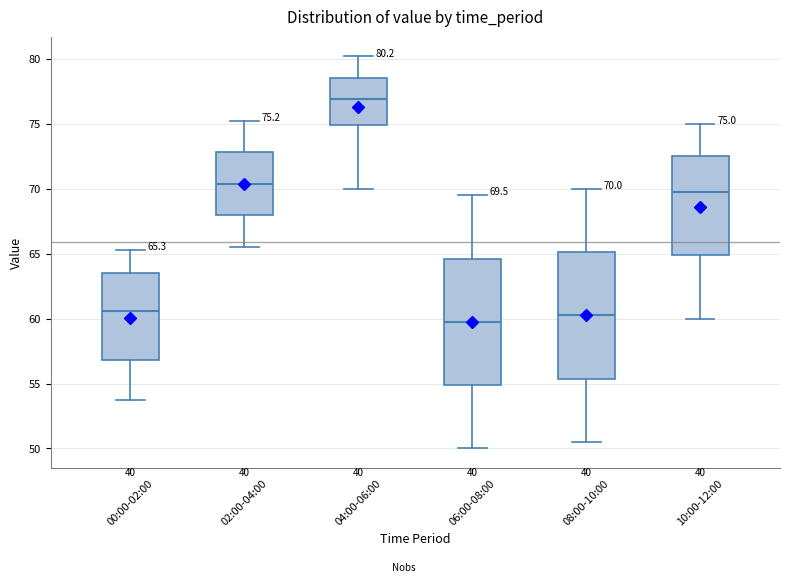

Which box has the lowest median line?

06:00-08:00